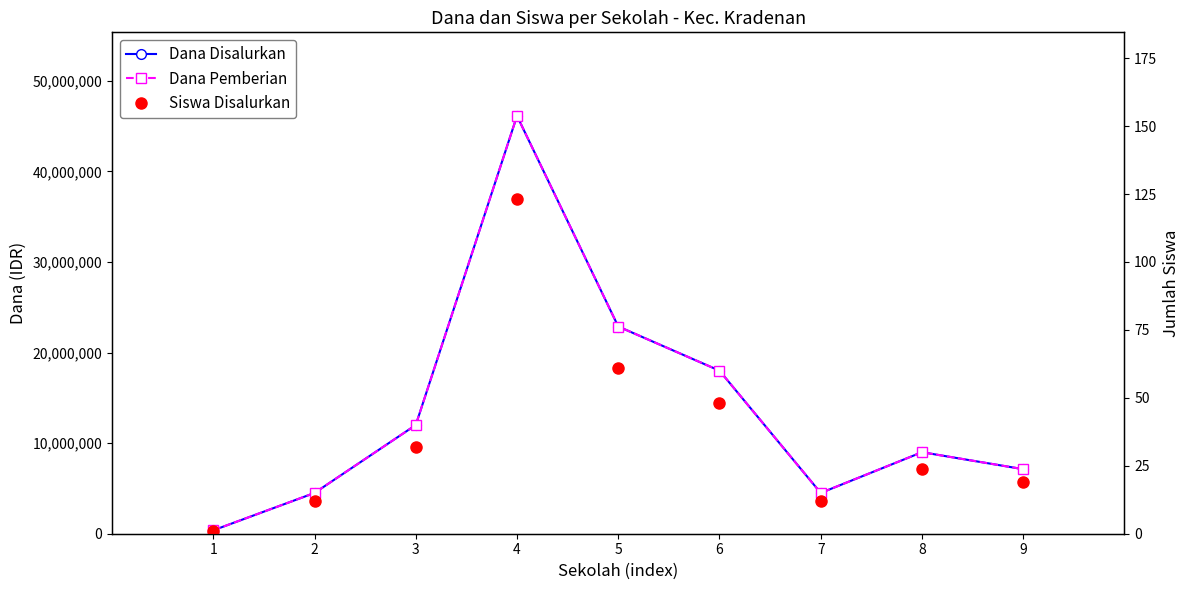

Is it true that Dana Disalurkan equals 2350858 at 8?

False